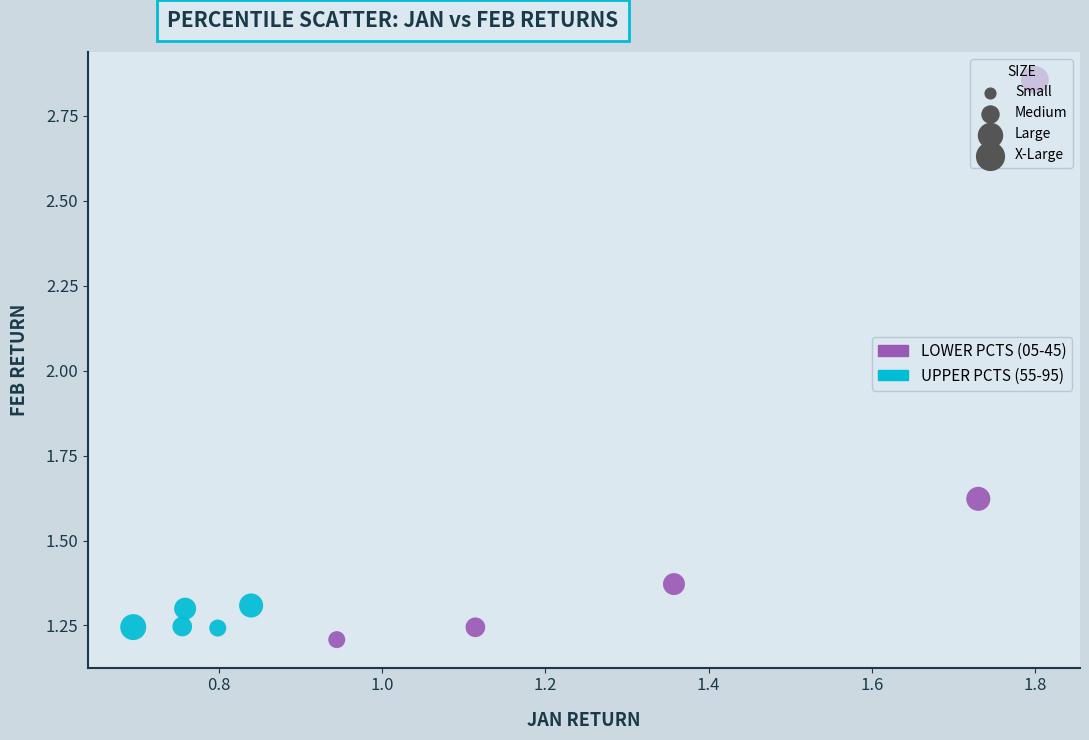

What are all the series names shown in the legend?

LOWER PCTS (05-45), UPPER PCTS (55-95)